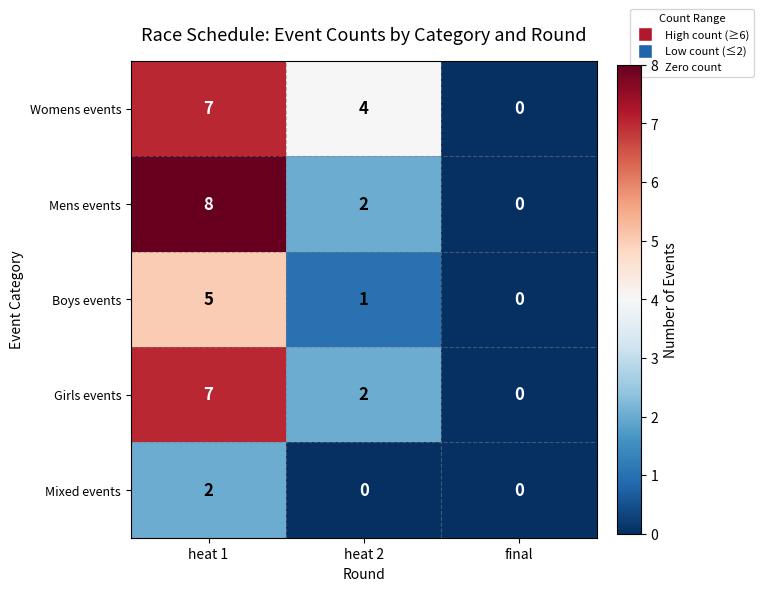

Reading left to right, what are all the values shown in this chart?

Womens events: heat 1=7	heat 2=4	final=0
Mens events: heat 1=8	heat 2=2	final=0
Boys events: heat 1=5	heat 2=1	final=0
Girls events: heat 1=7	heat 2=2	final=0
Mixed events: heat 1=2	heat 2=0	final=0